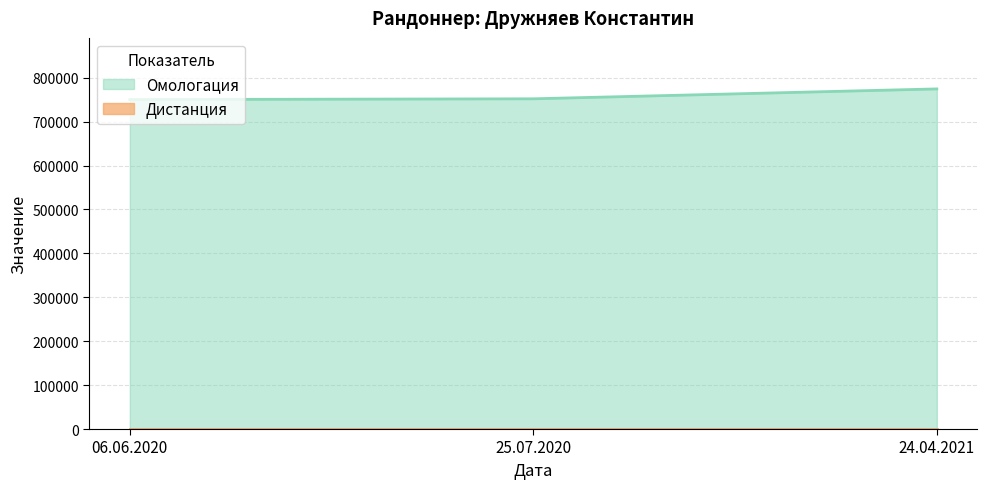

Reading left to right, list all the values displayed in this chart.

750397	752132	774664